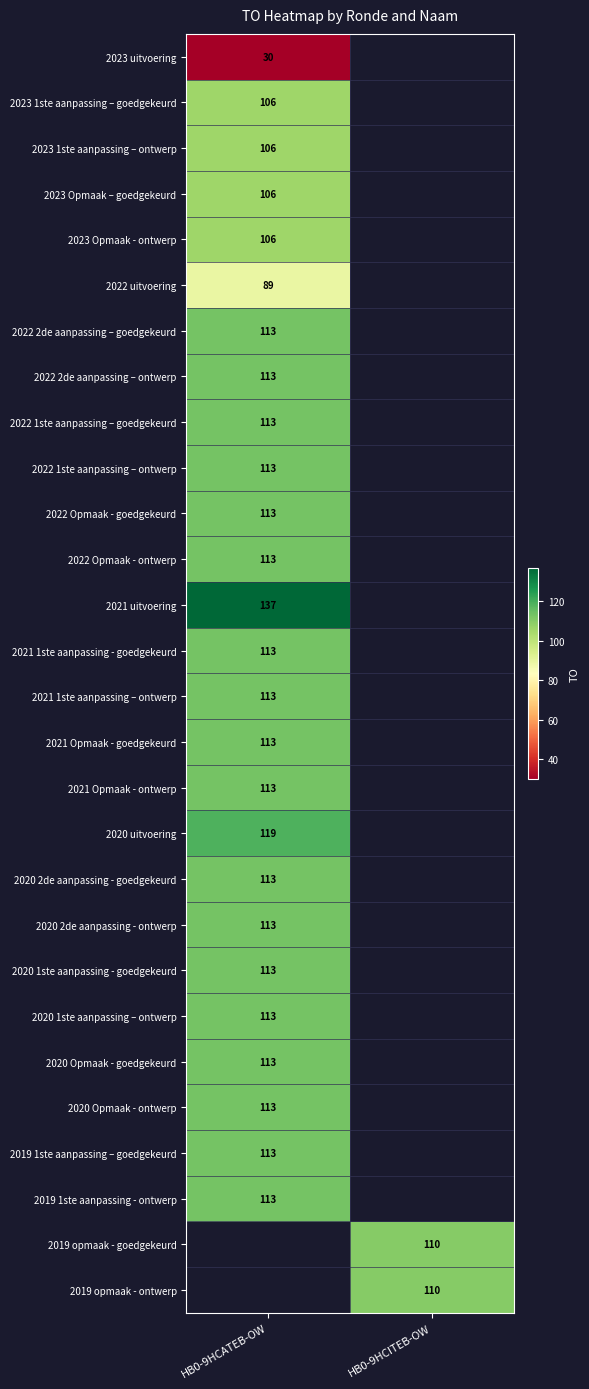

The value of 2022 Opmaak - goedgekeurd at HB0-9HCATEB-OW is 113. True or false?

True